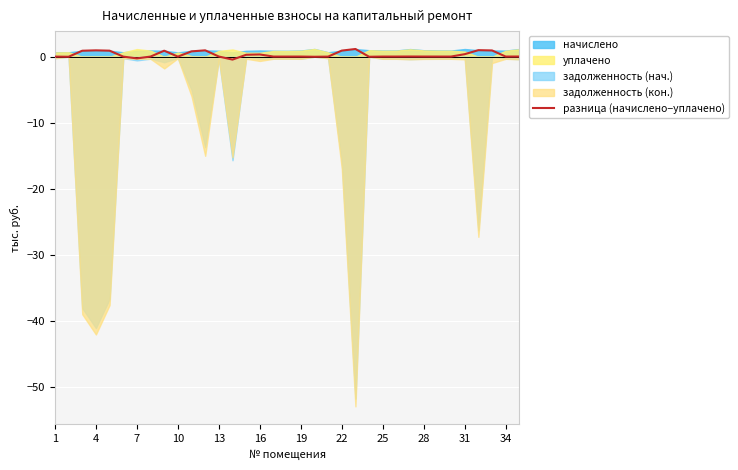

True or false: there are more than 1 points higher than both neighbors.

True